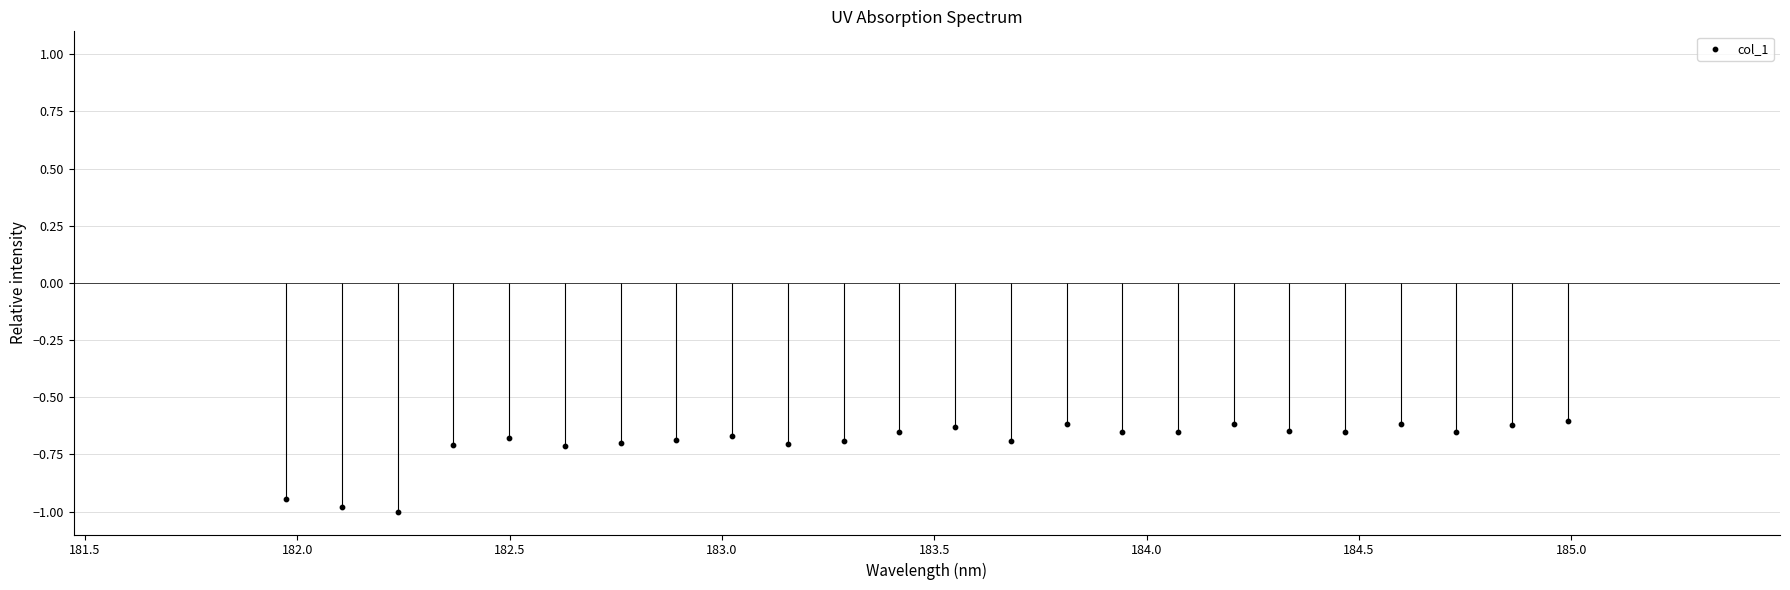

Which has a higher value, 184.5 or 182.0?

184.5